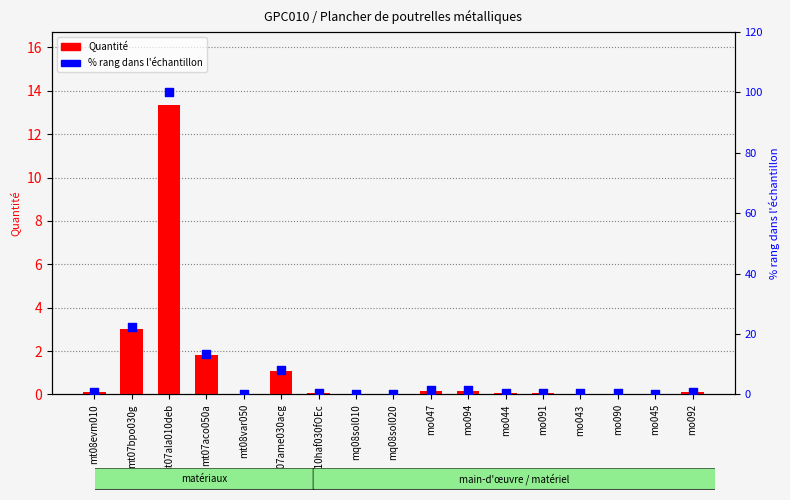

What is the total value across all series at mt07ame030acg?

9.3